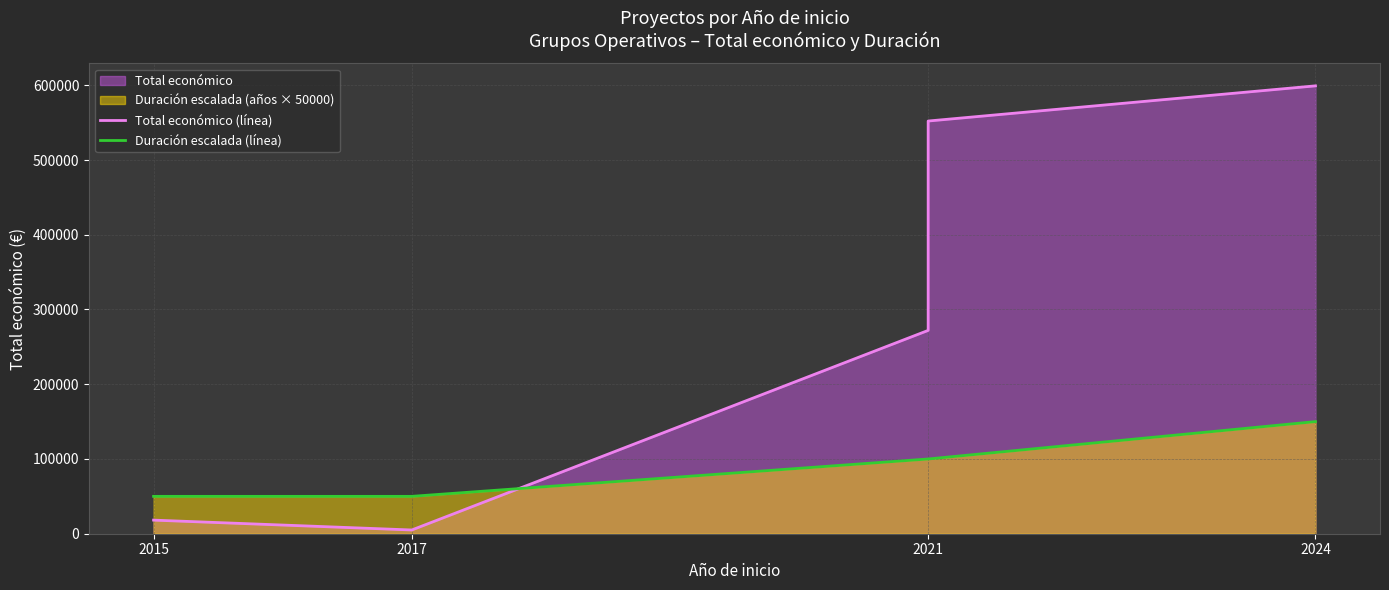

Reading left to right, transcribe all the data shown in this chart.

Total económico (línea): 18200	5000	272024	552147	599211
Duración escalada (línea): 50000	50000	100000	100000	150000